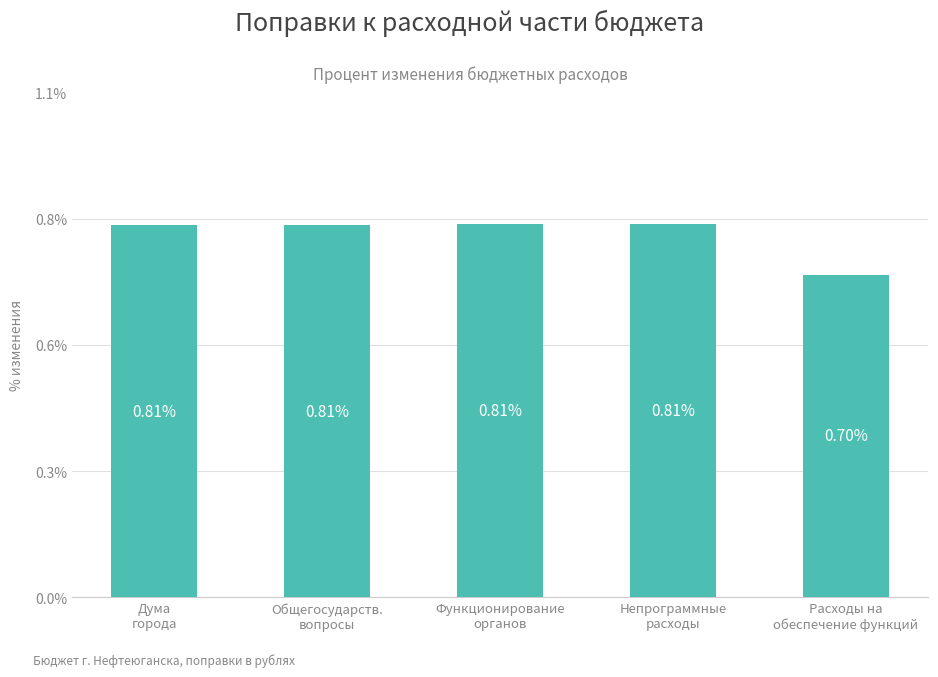

Rank the categories by value from highest to lowest.

Функционирование
органов, Непрограммные
расходы, Дума
города, Общегосударств.
вопросы, Расходы на
обеспечение функций